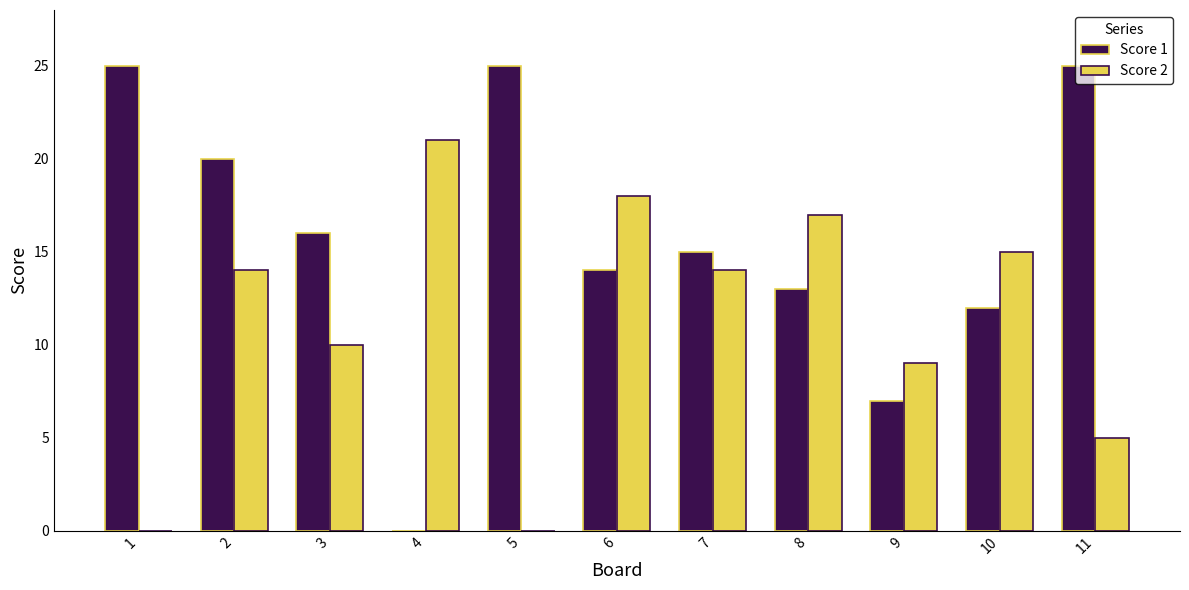

Reading left to right, extract all data points from this chart.

Score 1: 25	20	16	0	25	14	15	13	7	12	25
Score 2: 0	14	10	21	0	18	14	17	9	15	5